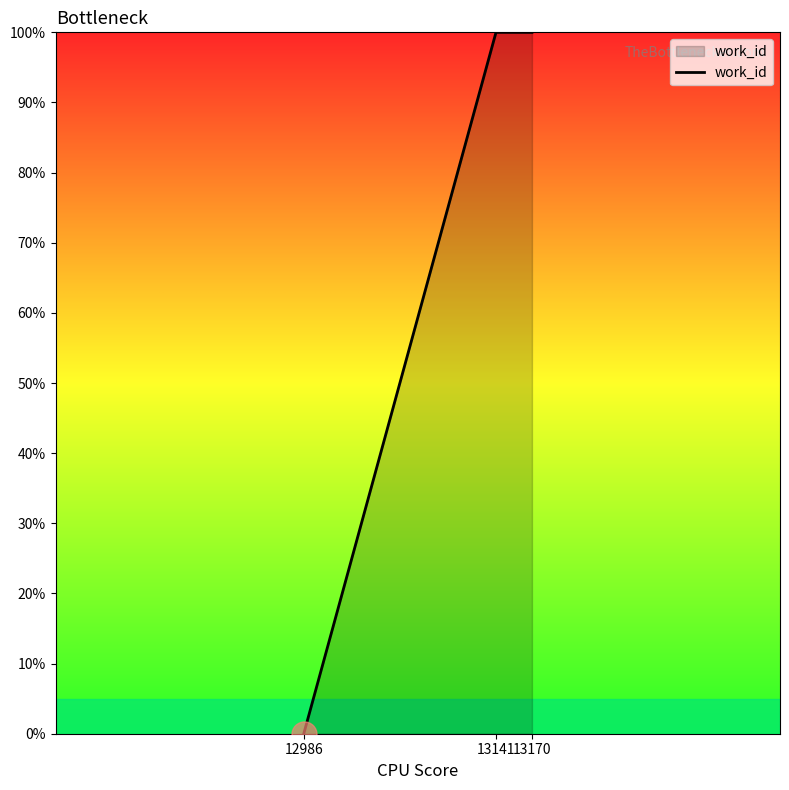

Does the chart display data point markers on the line(s)?

No